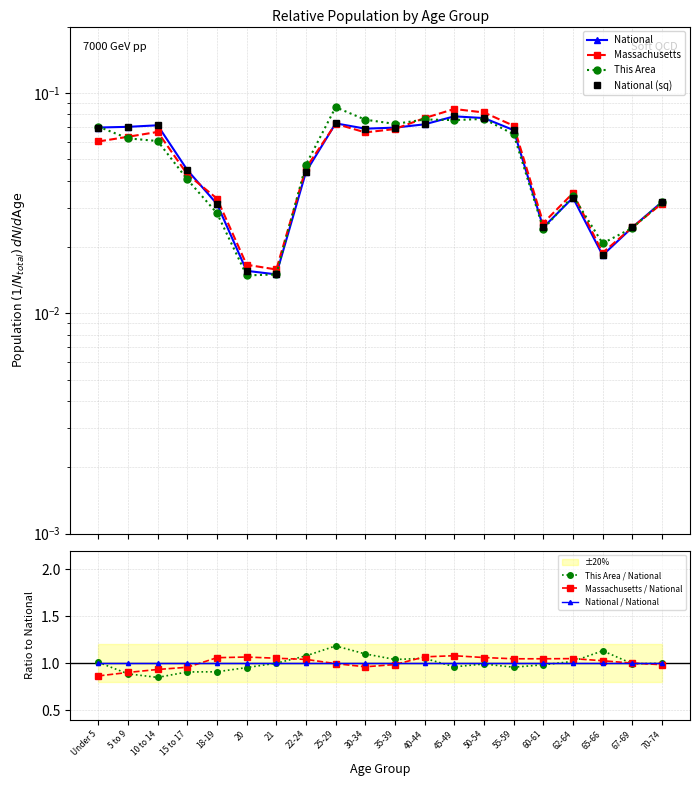

What is the label of the 12th point from the left?

40-44